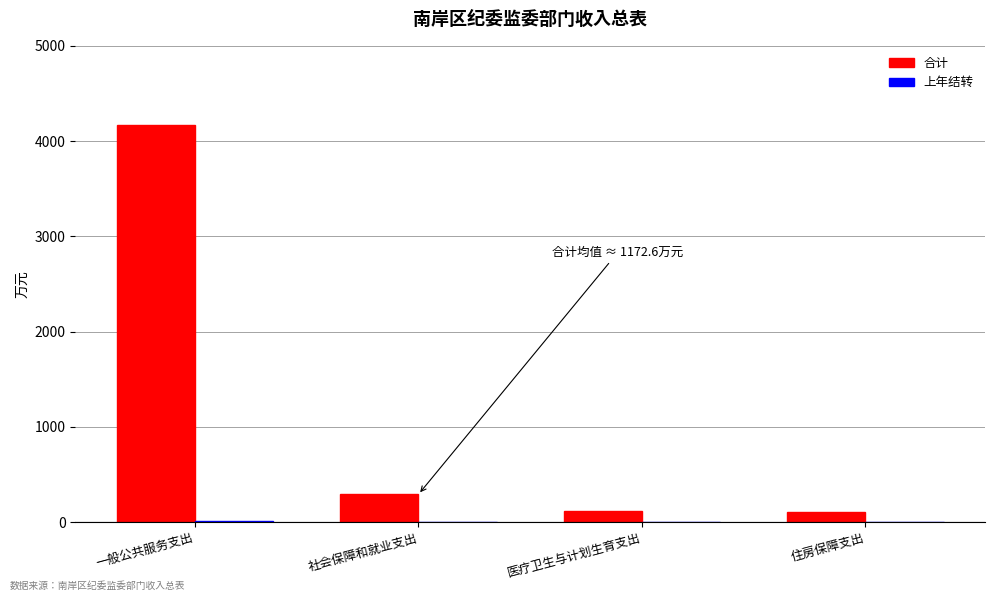

Are the bars horizontal?

No